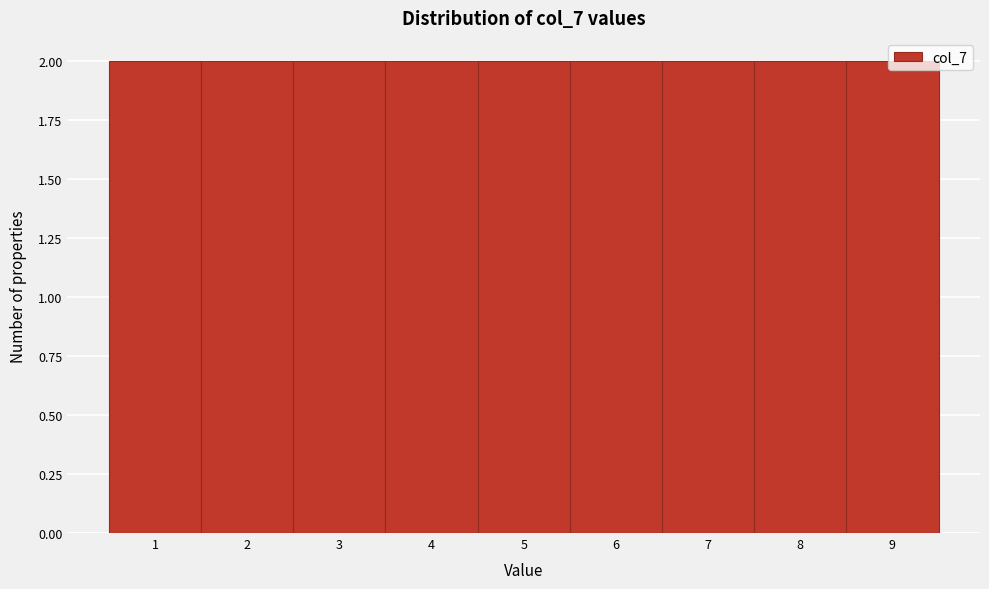

Reading left to right, list every bar in this chart as the range it spans on the x-axis followed by its height. The values are not printed on the chart, so give them approximately, as read against the axis.

0.5 to 1.5: 2
1.5 to 2.5: 2
2.5 to 3.5: 2
3.5 to 4.5: 2
4.5 to 5.5: 2
5.5 to 6.5: 2
6.5 to 7.5: 2
7.5 to 8.5: 2
8.5 to 9.5: 2